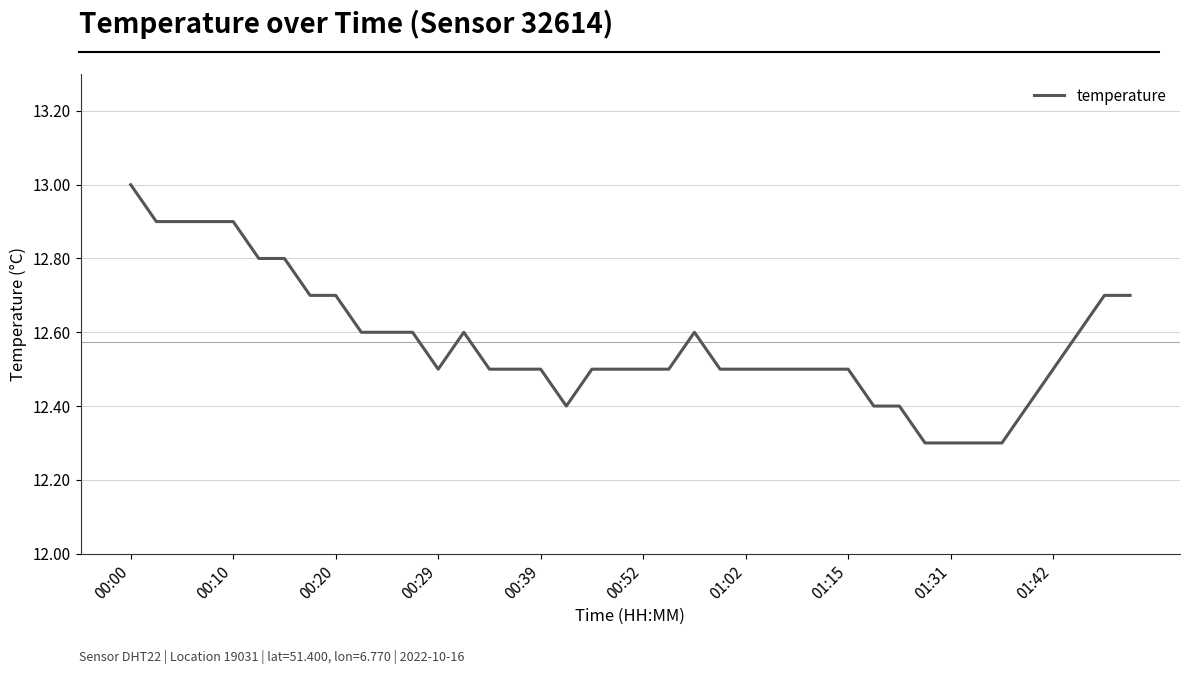

What is the difference between the maximum and minimum values?

0.7